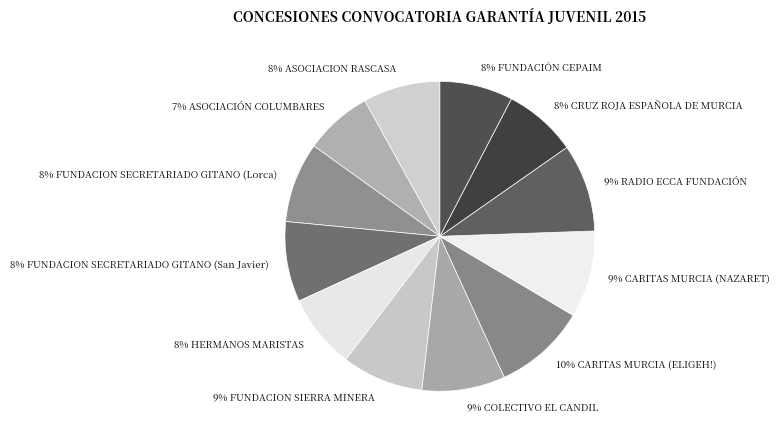

Which category has the smallest portion of the pie?

7% ASOCIACIÓN COLUMBARES